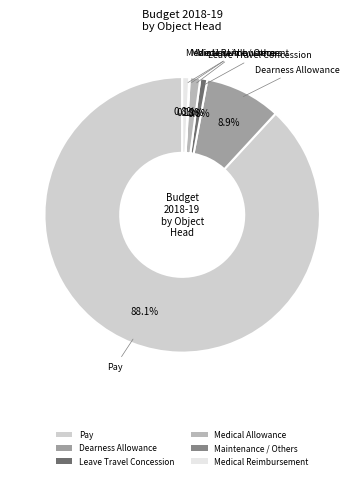

Is there a majority slice in this chart?

Yes